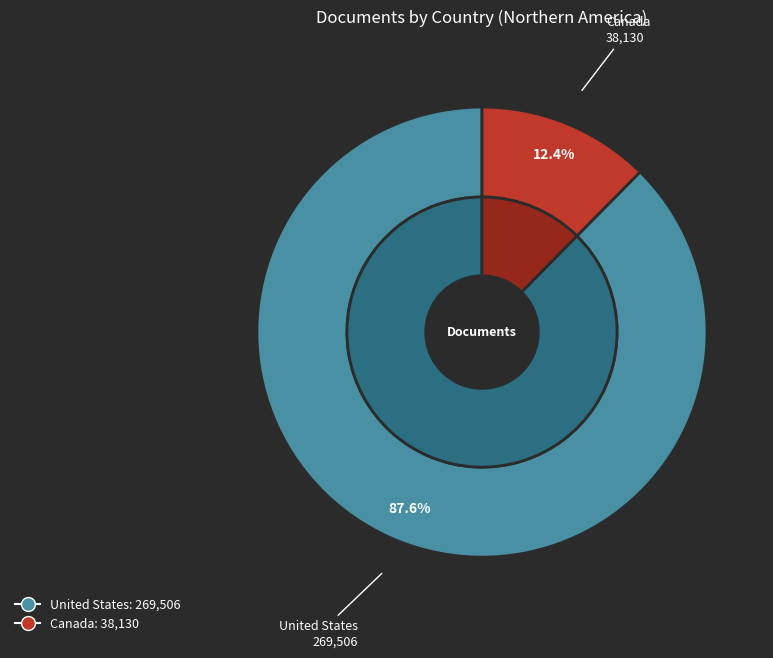

Count the number of slices in the pie.

2